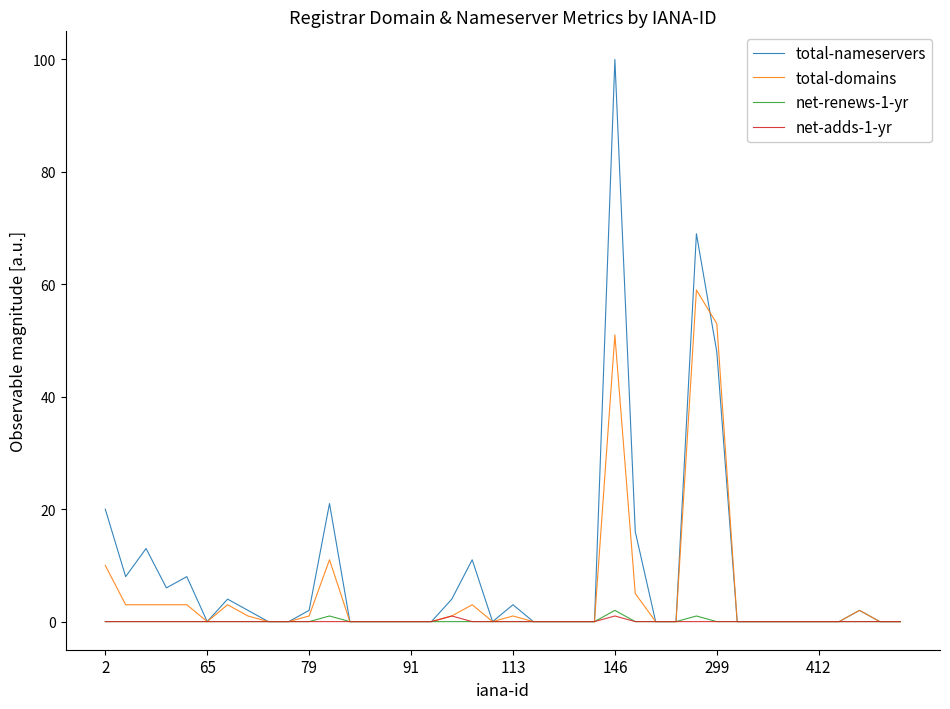

Which series has the largest range (max minus min)?

total-nameservers